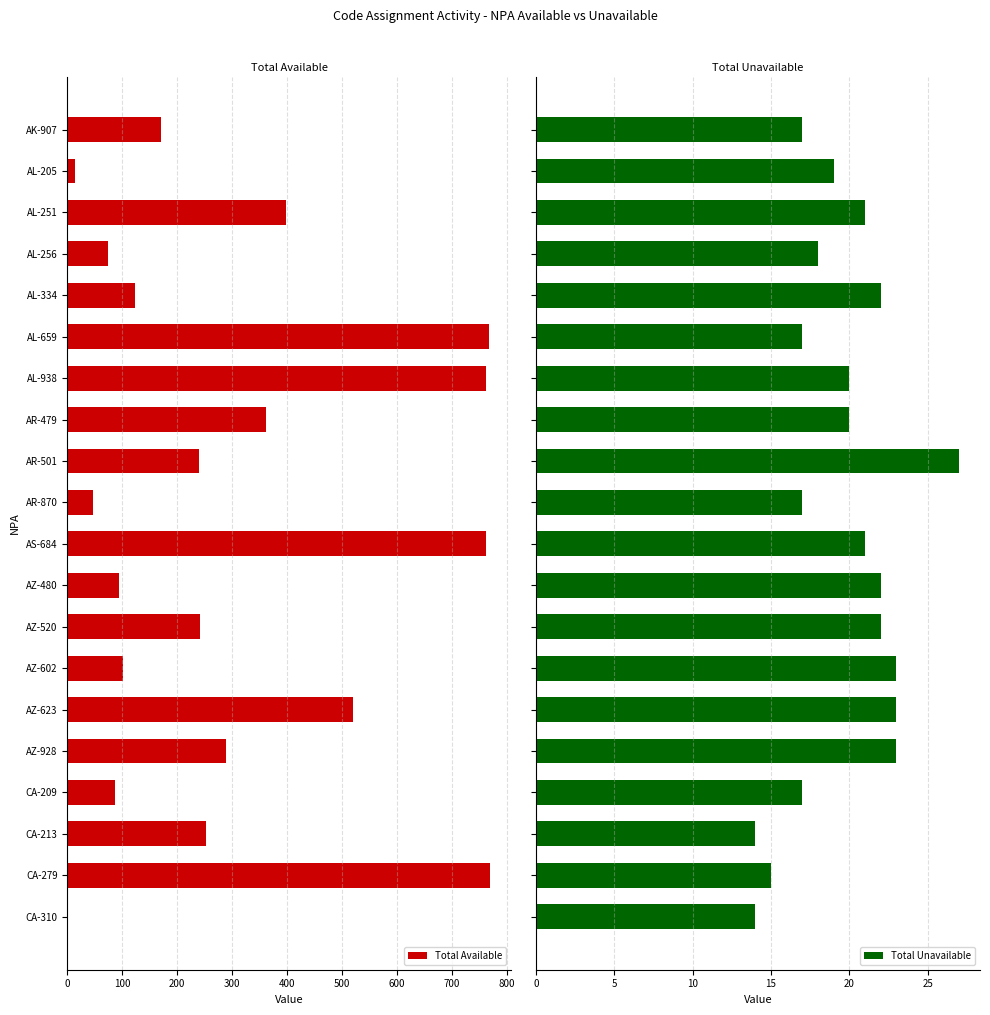

The value of Total Available at AK-907 is 170. True or false?

True